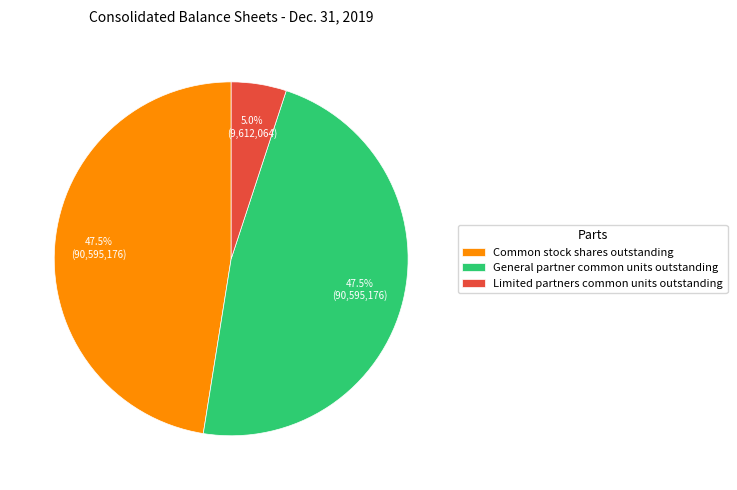

Does any single category account for the majority?

No